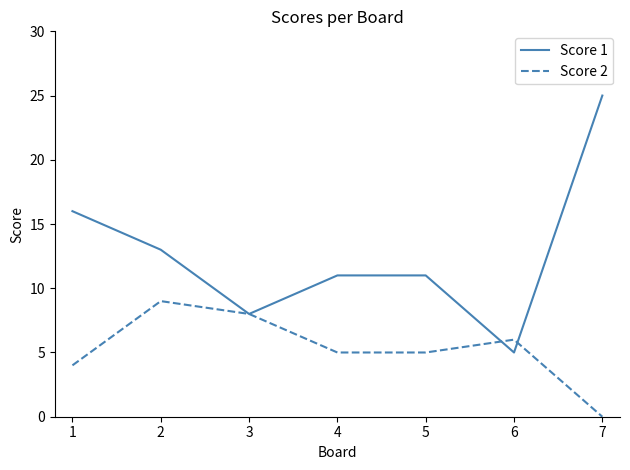

Is it true that Score 2 equals 8 at 3?

True